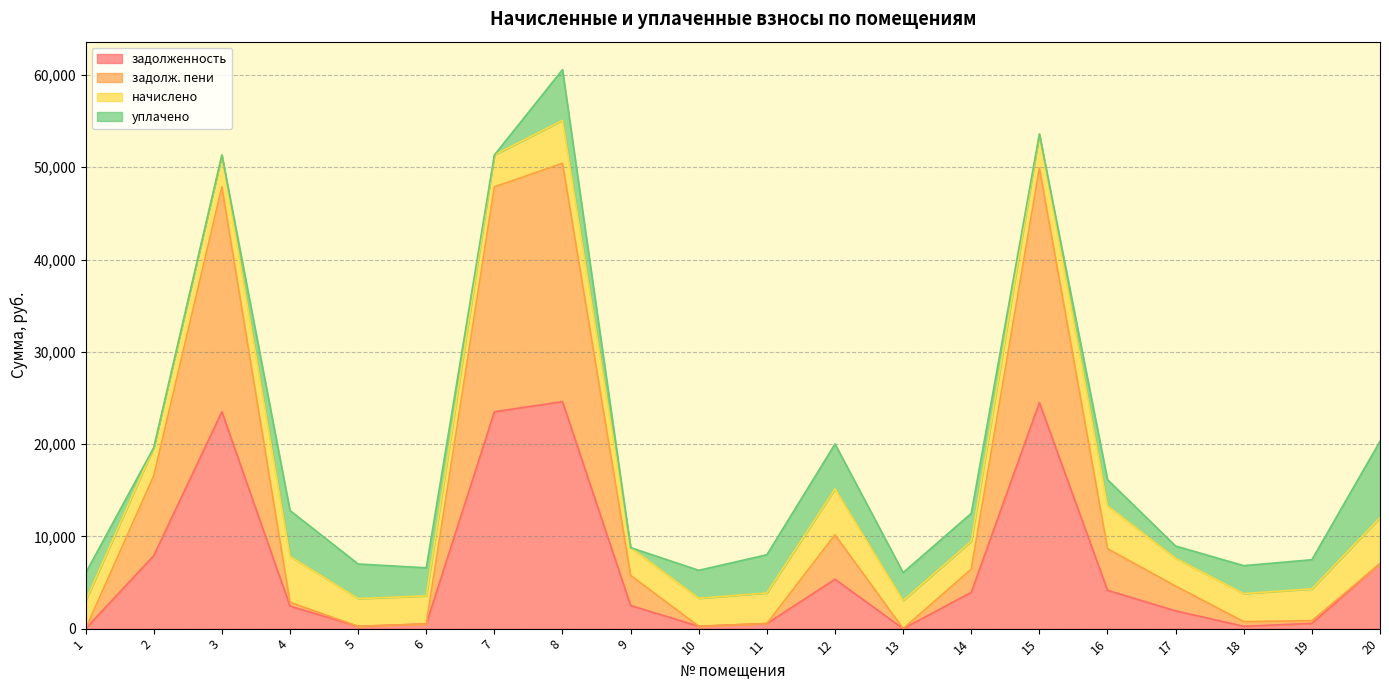

Is it true that задолж. пени equals 2208.8 at 17?

False